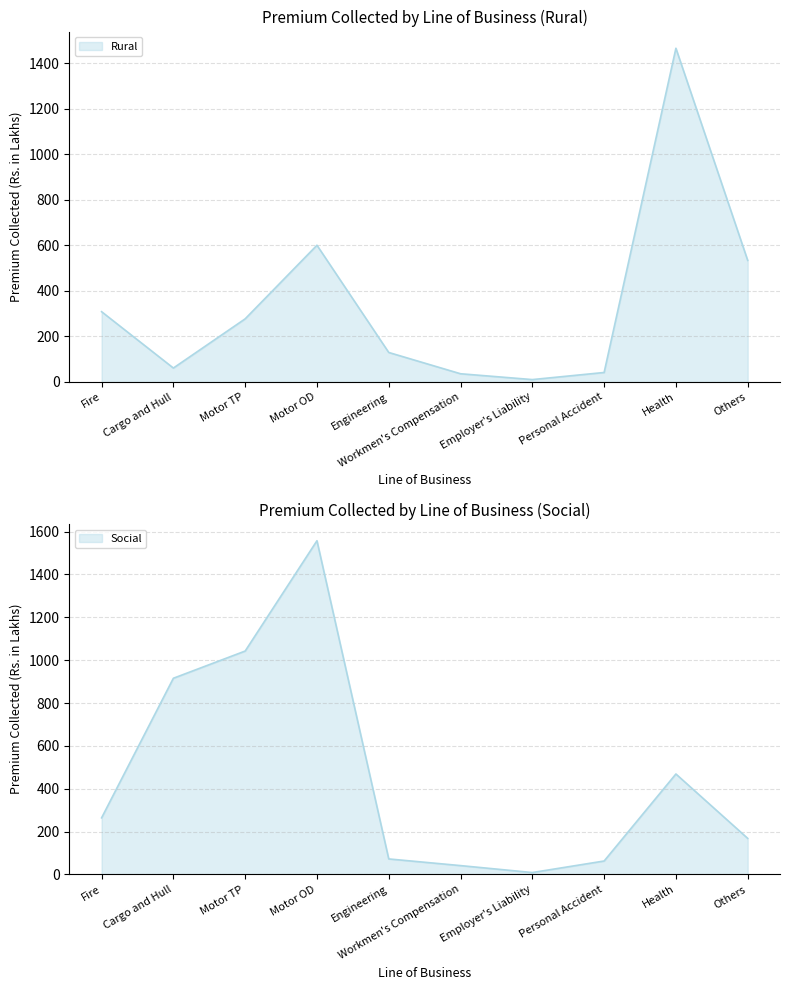

What is the minimum value for Rural?

10.3